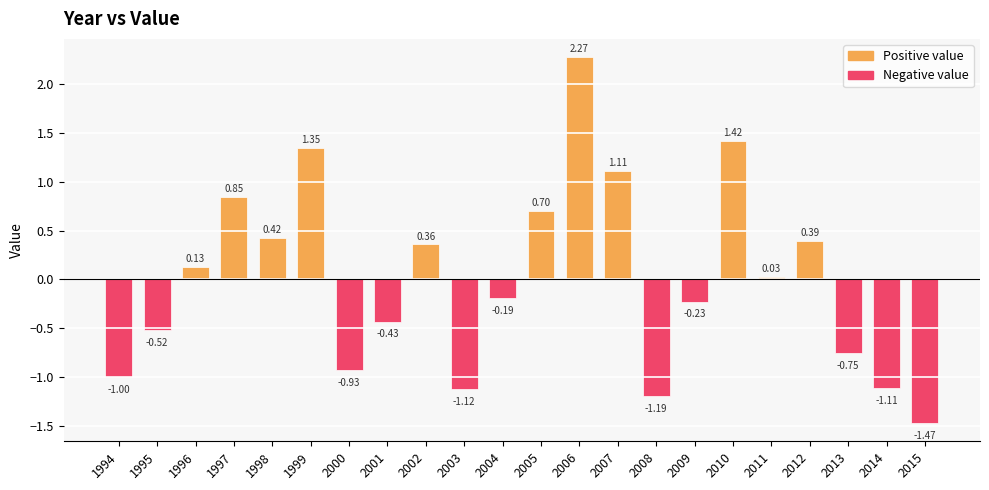

What is the difference between the maximum and second lowest values?

3.5